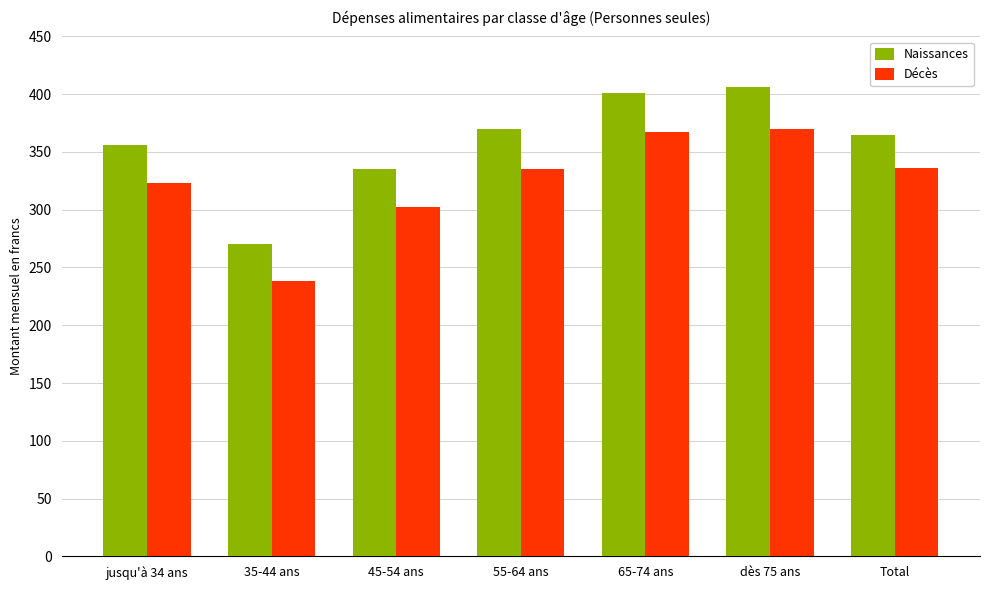

At which label does Naissances first exceed 364?

55-64 ans